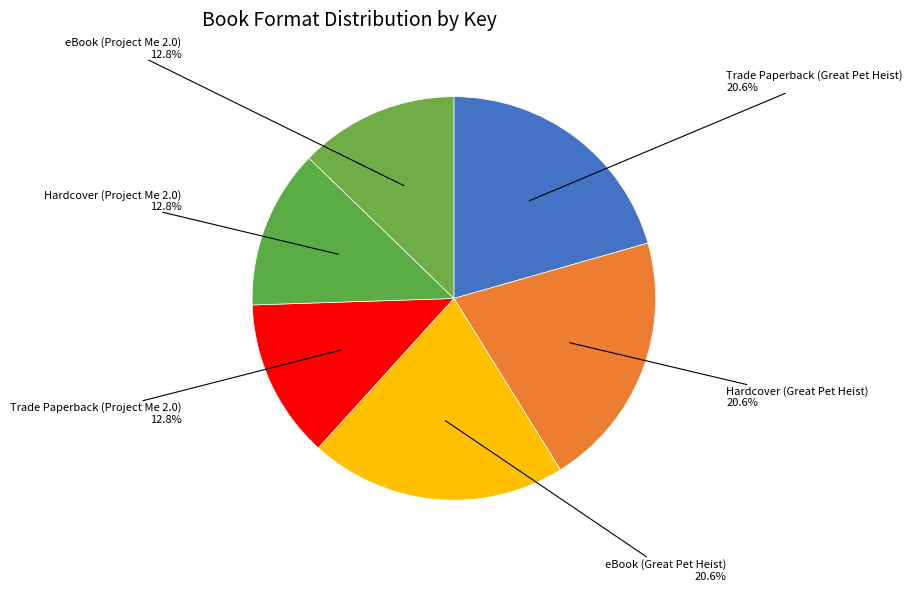

The eBook (Great Pet Heist) slice represents 33% of the pie. True or false?

False